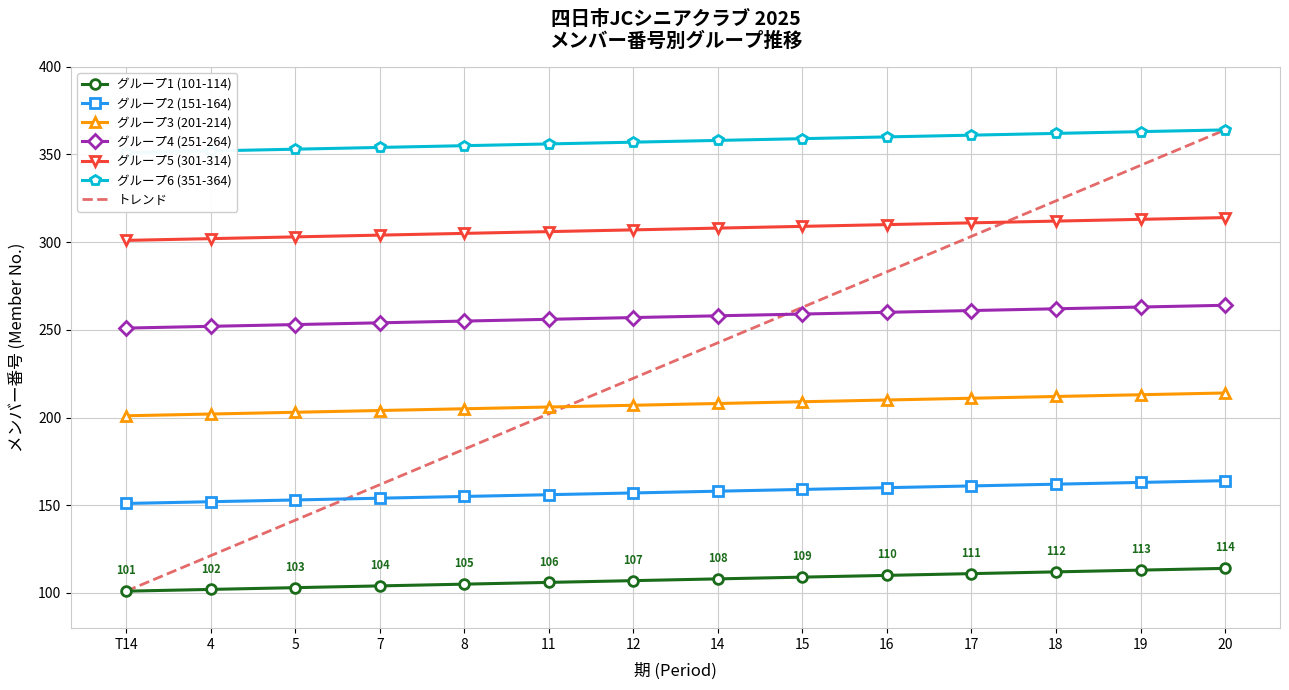

At which label does Member Count per Period reach its minimum?

T14